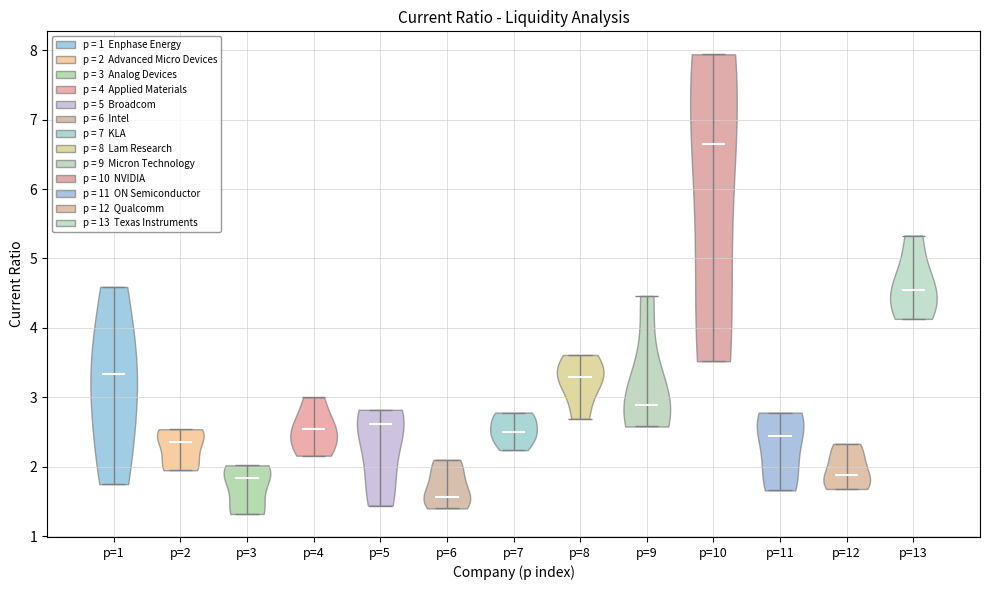

Which violin has the lowest median line?

p=6